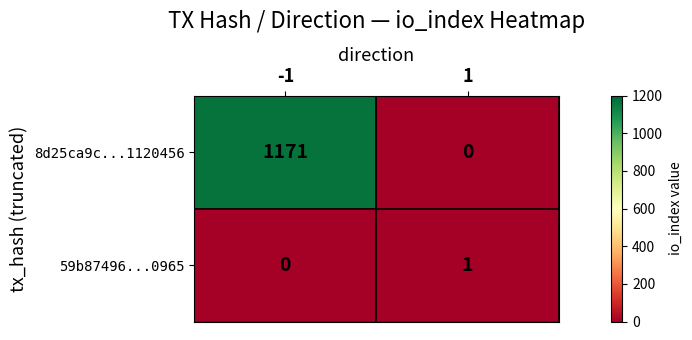

Which series has the largest total across all categories?

8d25ca9c...1120456